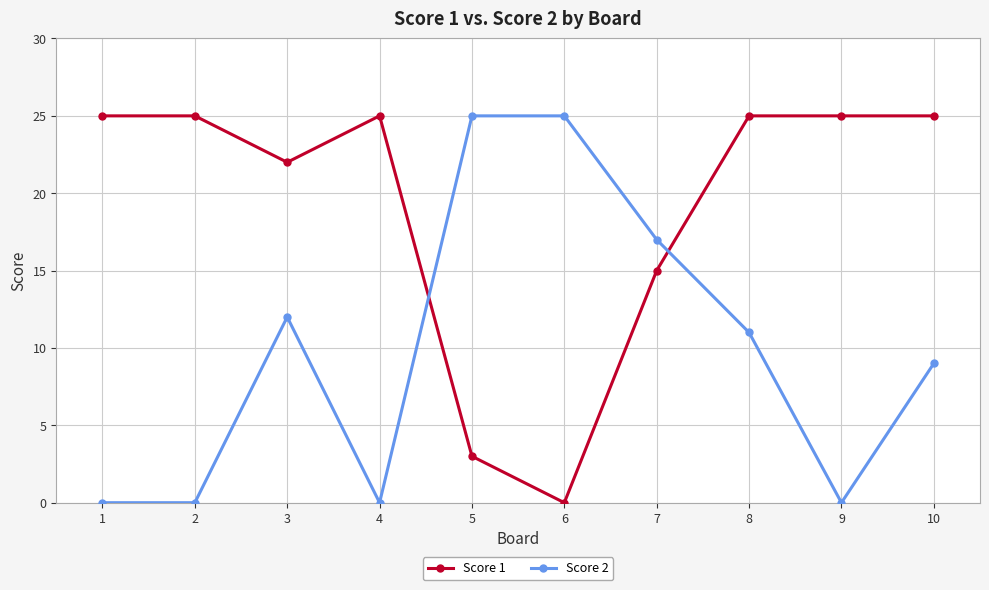

At 9, list the series in order from smallest to largest.

Score 2, Score 1